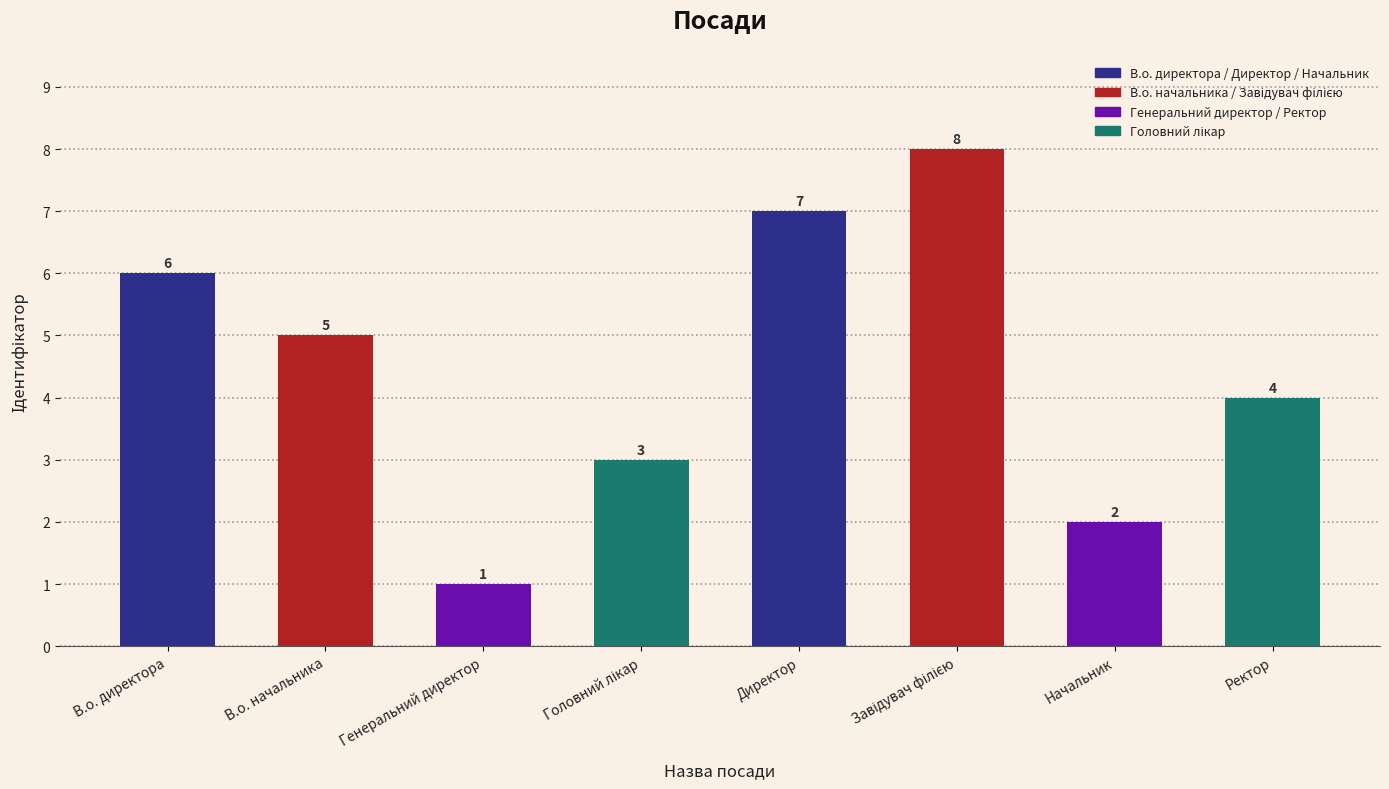

Count the values in the range 3 to 7.

5